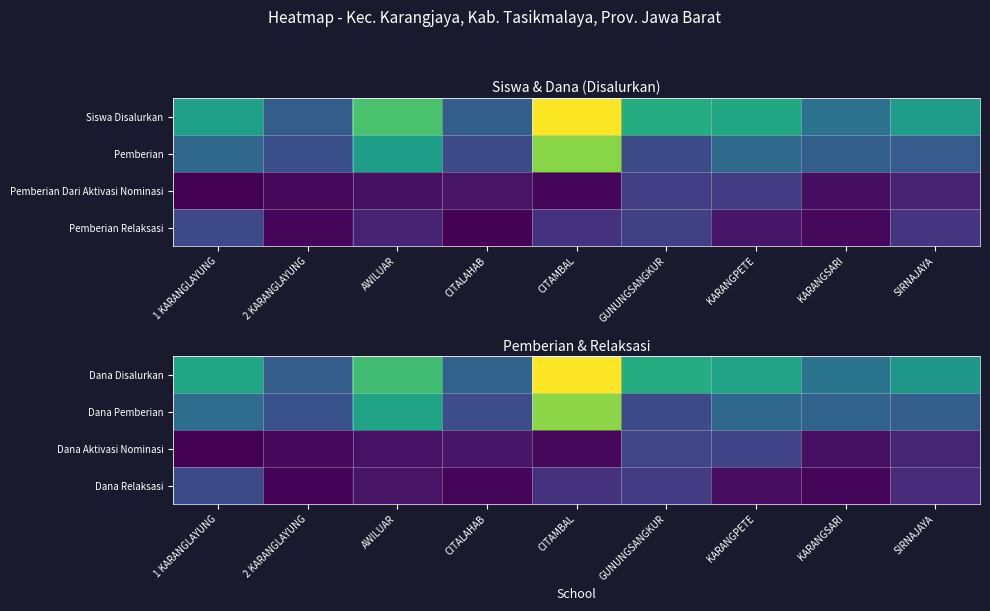

How many distinct data groups are displayed?

4